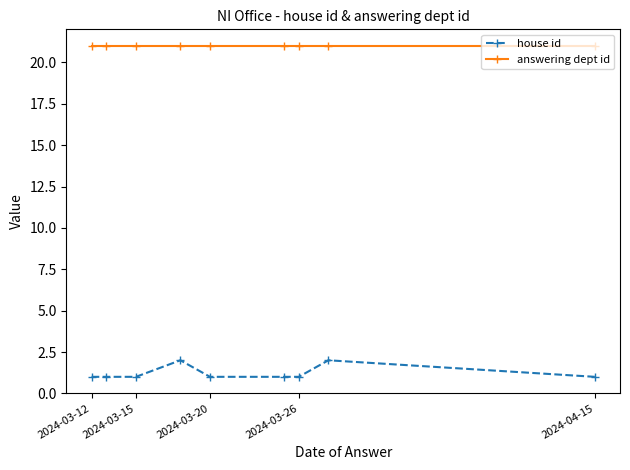

What is the greatest value displayed?

21